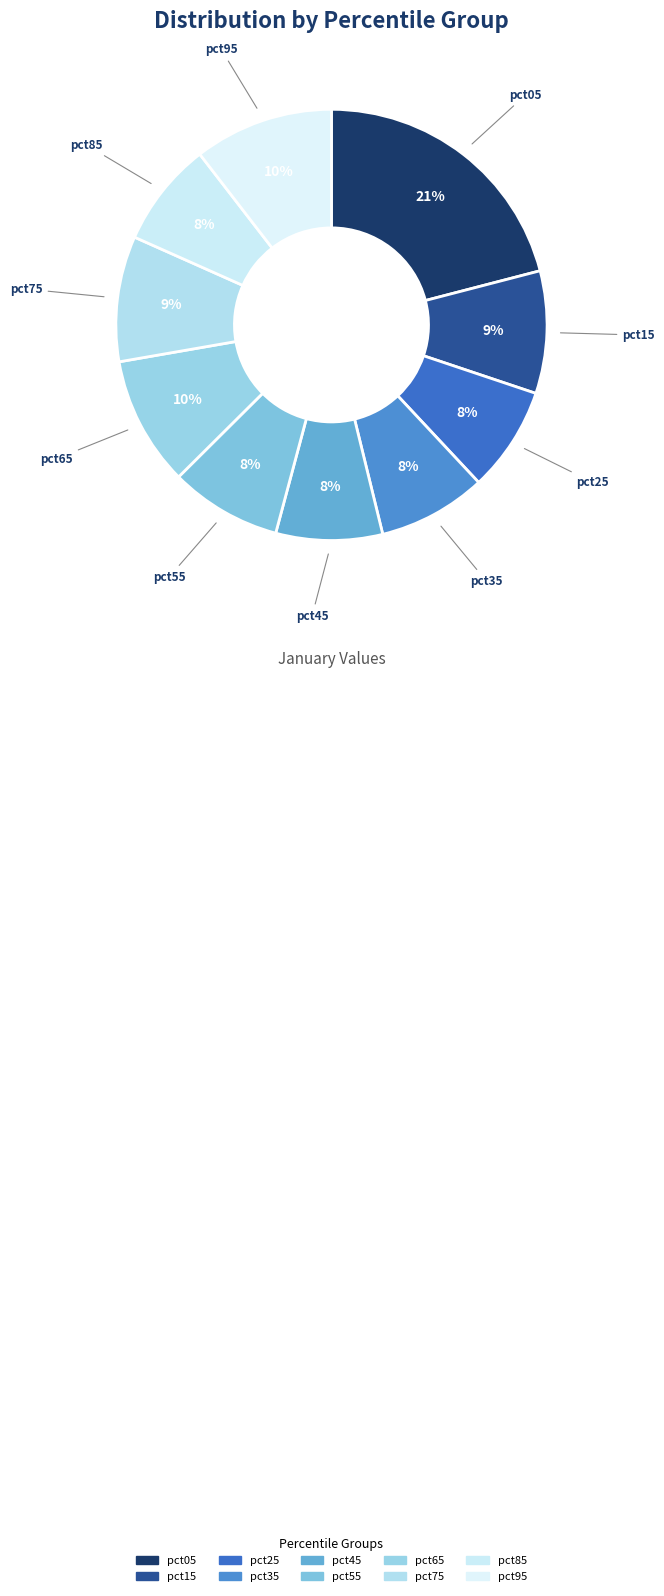

Which has a higher value, pct25 or pct75?

pct75